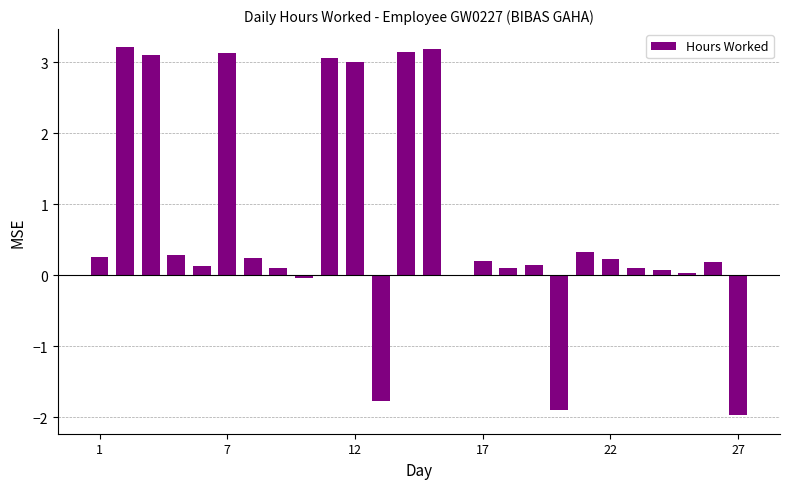

What is the maximum value shown in the chart?

3.2